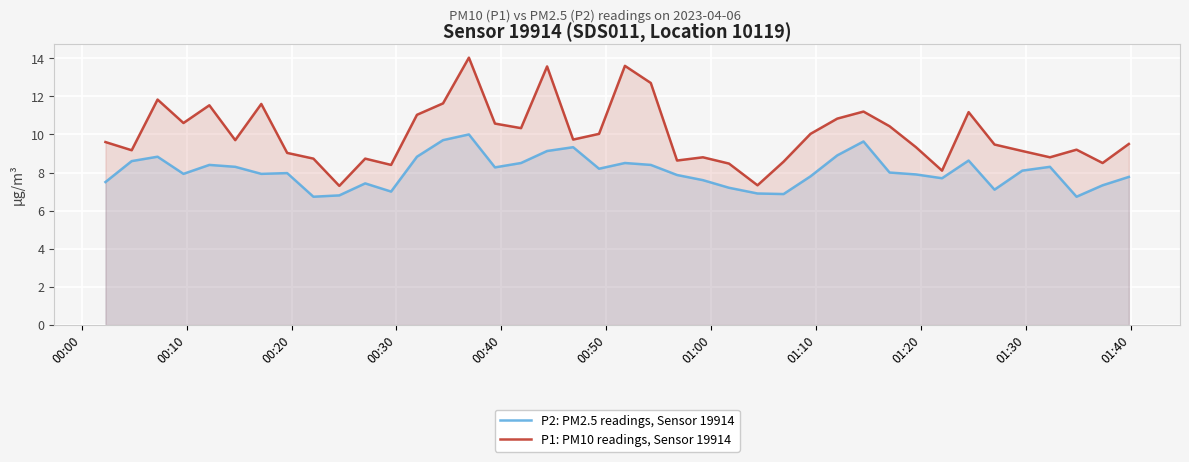

Rank the series by their average value, from lowest to highest.

P2: PM2.5 readings, Sensor 19914, P1: PM10 readings, Sensor 19914